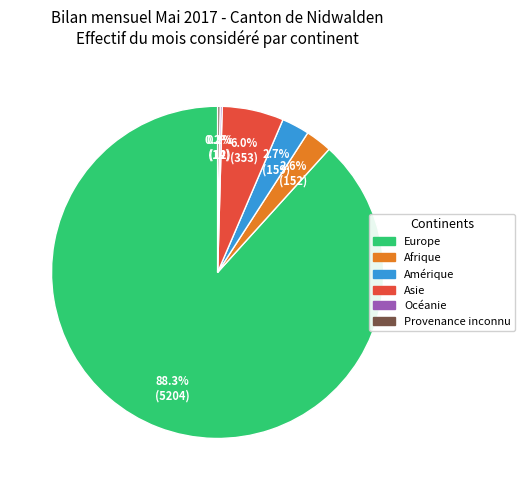

Approximately how many times larger is the value at Afrique compared to Asie?

0.4